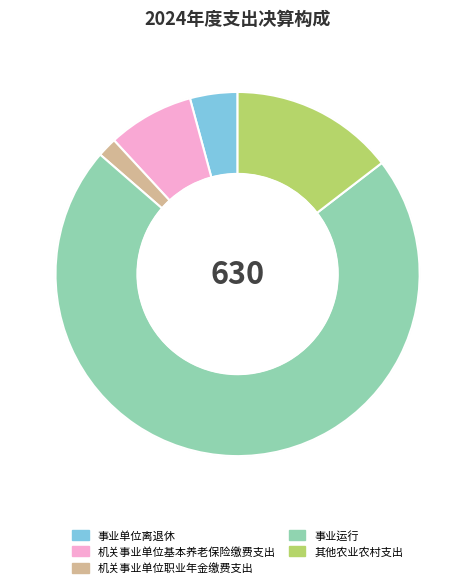

Which slice is the largest?

事业运行